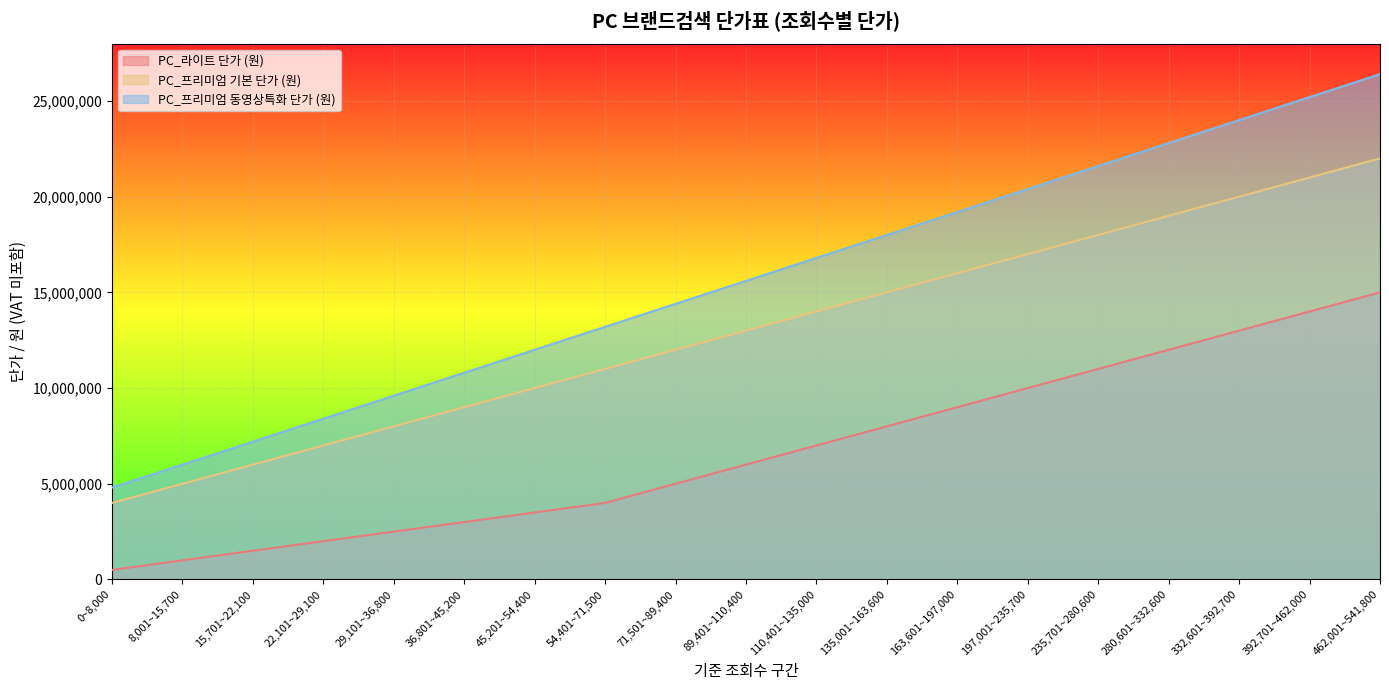

What is the average value of the PC_프리미엄 기본 단가 (원) series?

13000000